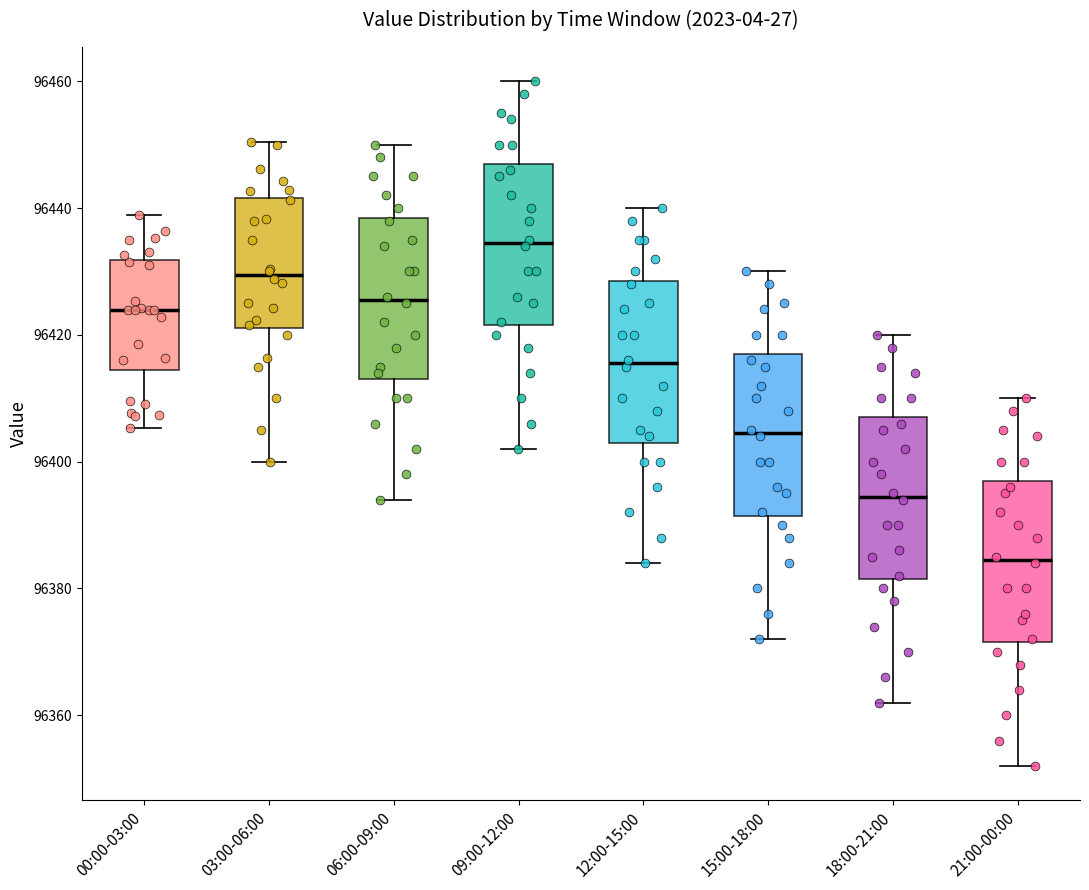

Reading left to right, read every box against the y-axis: the position of its median line, the range the box covers, and the ends of its whiskers. The values are not printed on the chart, so give them approximately, as read against the axis.

00:00-03:00: median 96424, box 96414 to 96432, whiskers 96406 to 96438
03:00-06:00: median 96430, box 96422 to 96442, whiskers 96400 to 96450
06:00-09:00: median 96426, box 96414 to 96438, whiskers 96394 to 96450
09:00-12:00: median 96434, box 96422 to 96448, whiskers 96402 to 96460
12:00-15:00: median 96416, box 96404 to 96428, whiskers 96384 to 96440
15:00-18:00: median 96404, box 96392 to 96418, whiskers 96372 to 96430
18:00-21:00: median 96394, box 96382 to 96408, whiskers 96362 to 96420
21:00-00:00: median 96384, box 96372 to 96398, whiskers 96352 to 96410